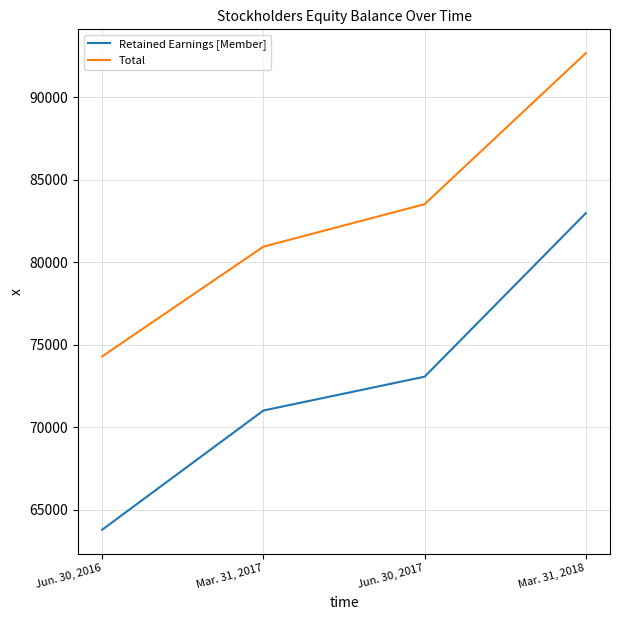

Which series has the widest spread of values?

Retained Earnings [Member]